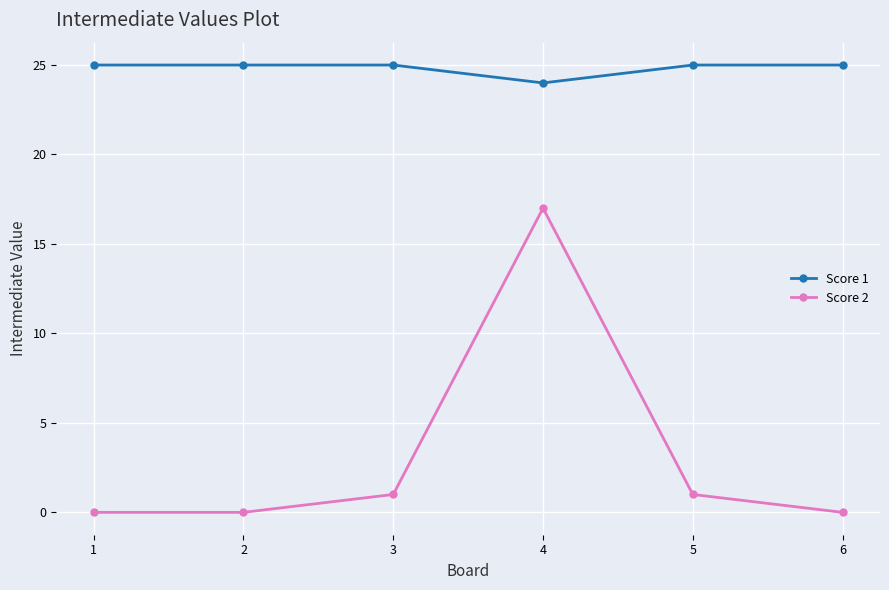

At which category is the sum across all series the highest?

4